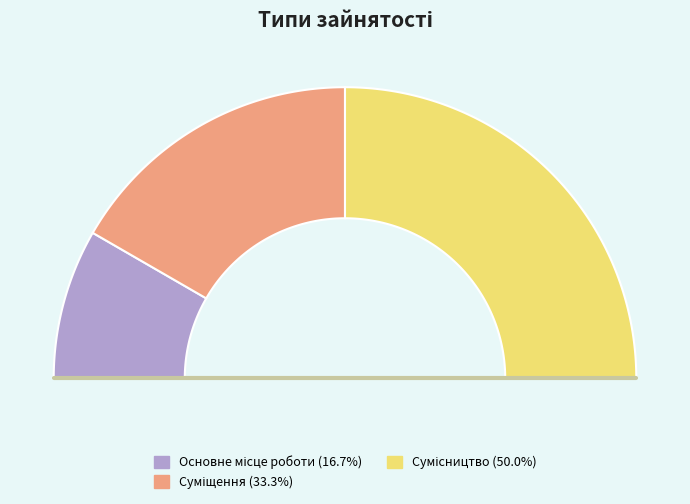

Is it true that Сумісництво is 50% of the pie?

True